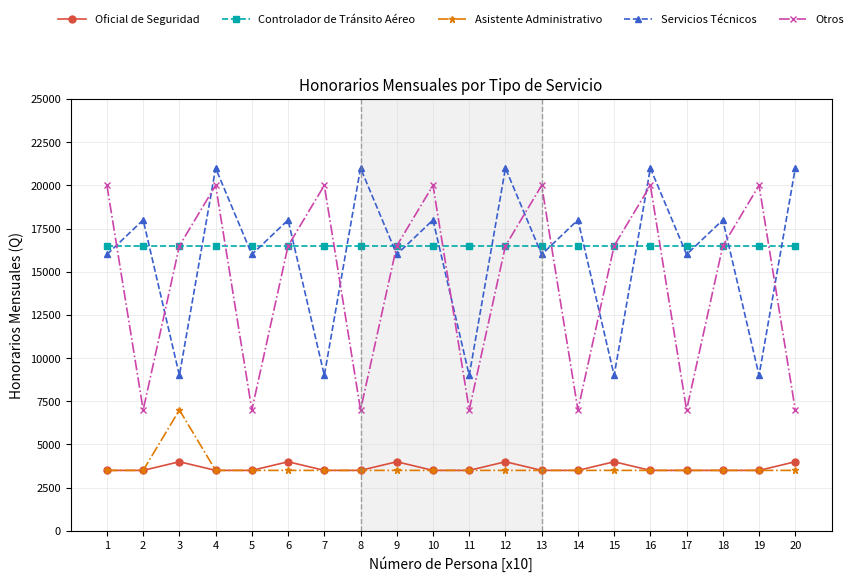

What is the smallest value displayed?

3500